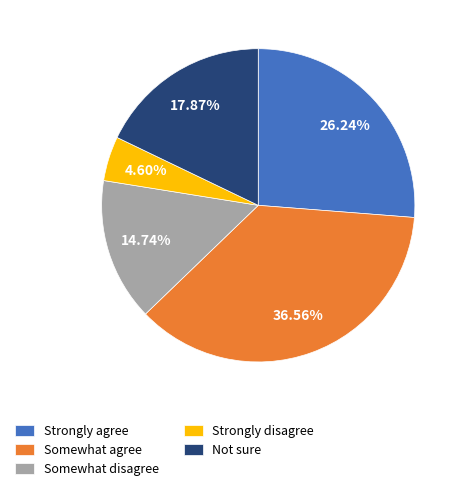

The Strongly agree slice represents 26% of the pie. True or false?

True